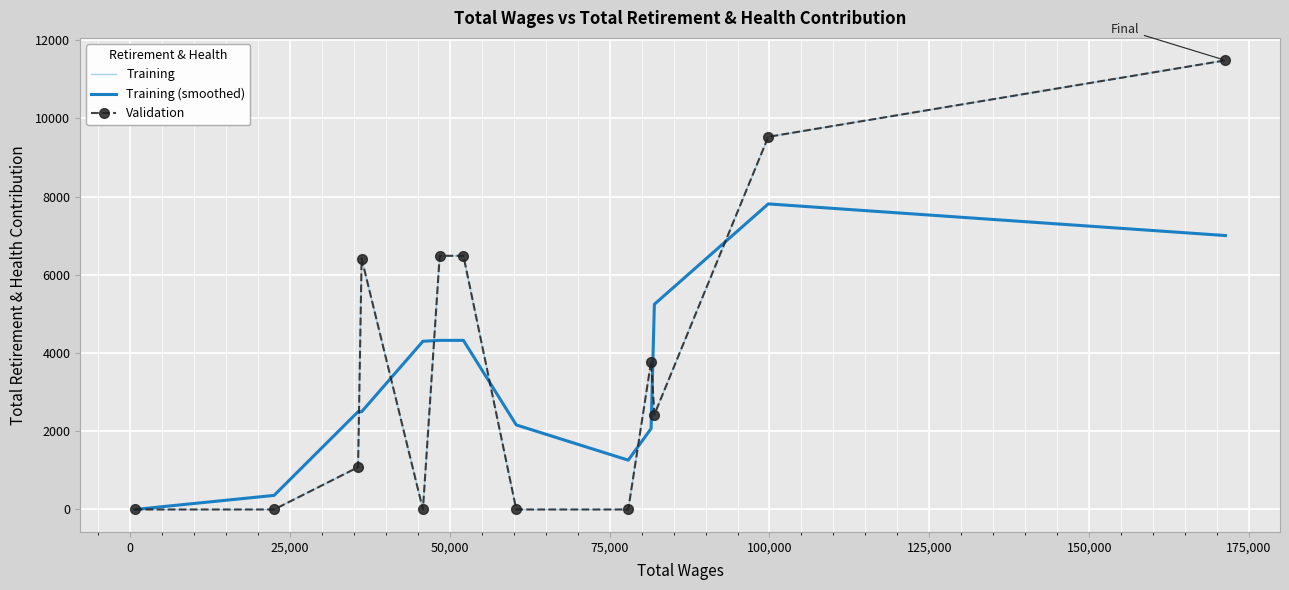

Where is the first local minimum for Training?

75,000